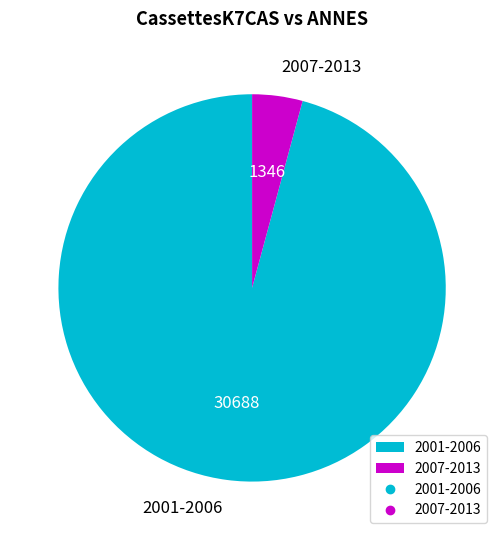

How many slices are in this pie chart?

2